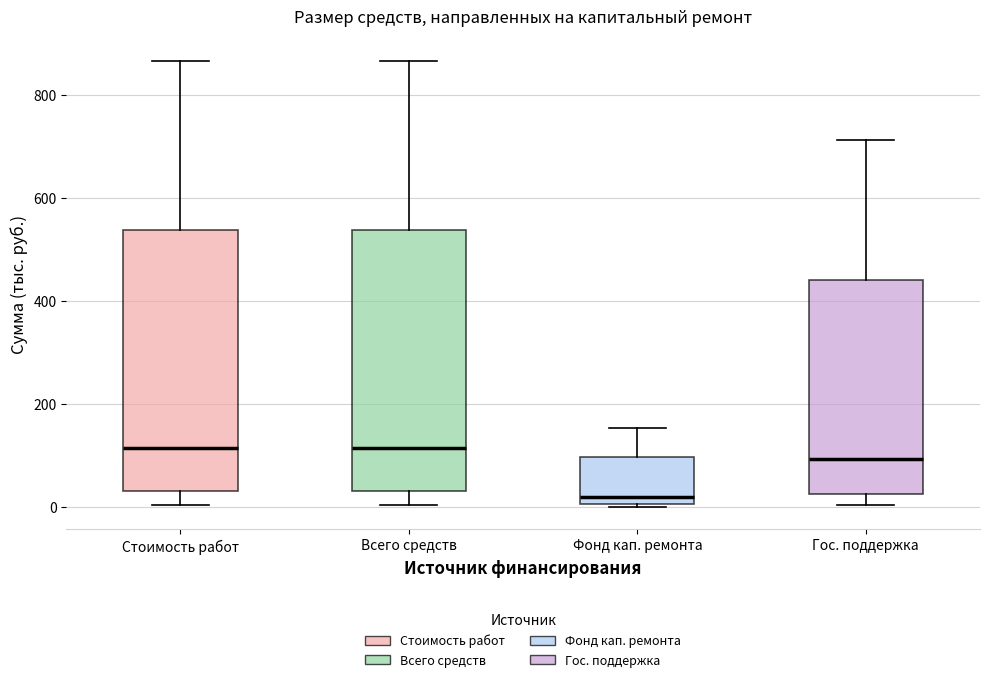

Where does the upper whisker of the box for Гос. поддержка end on the y-axis? The values are not printed on the chart, so give them approximately, as read against the axis.

720